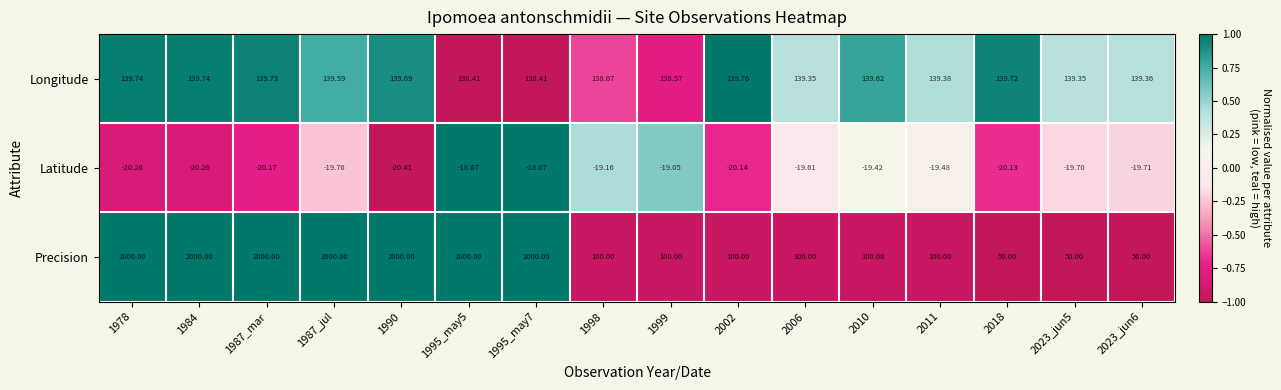

Which series has the widest spread of values?

Precision